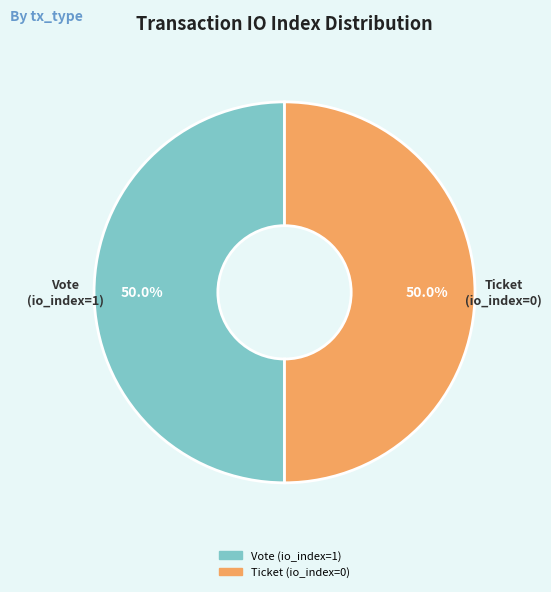

To the nearest percent, what is the combined percentage of Ticket (io_index=0) and Vote (io_index=1)?

100%